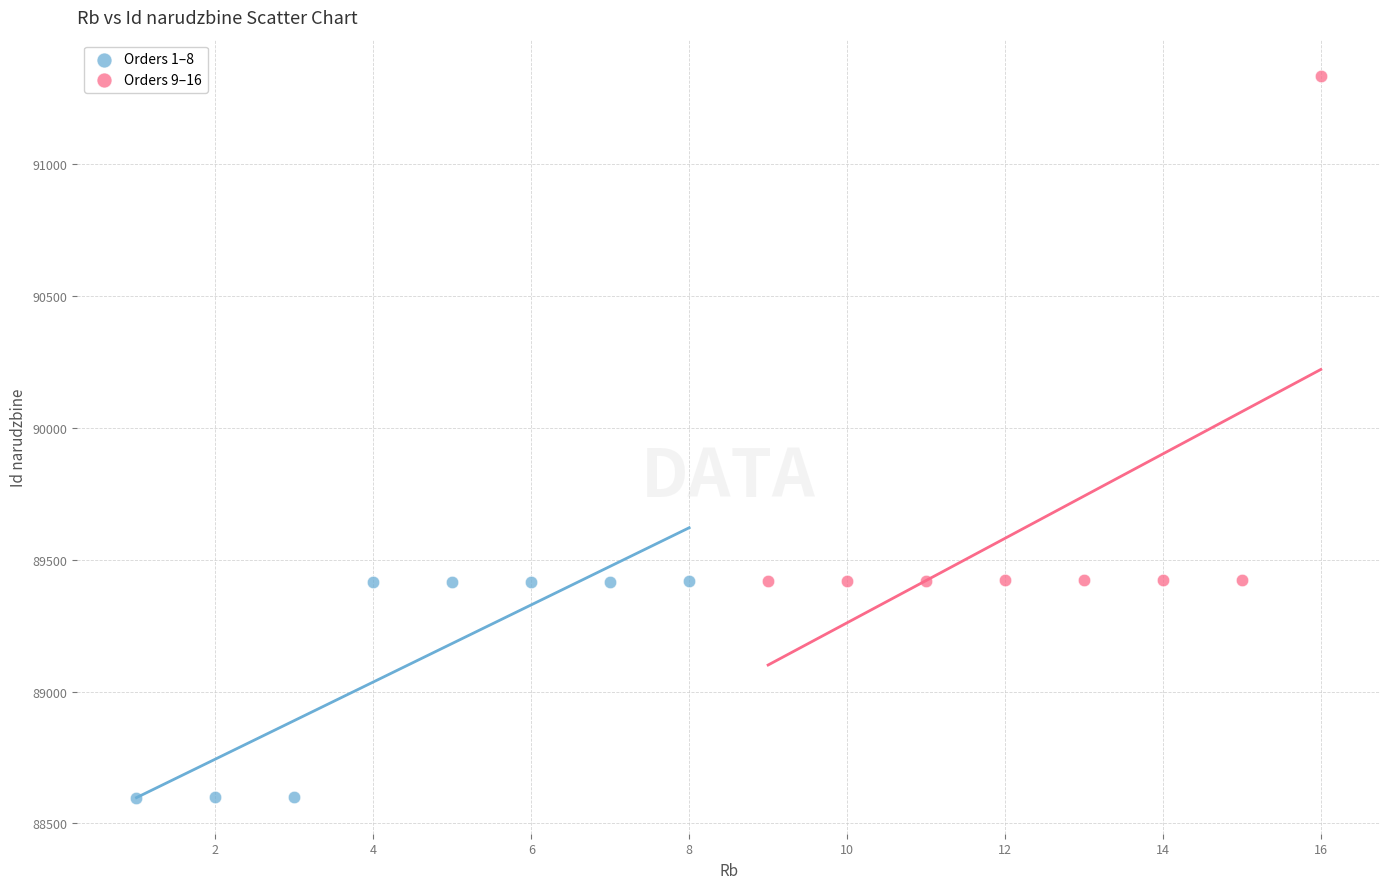

Which series has the largest Y range (max minus min)?

Orders 9–16